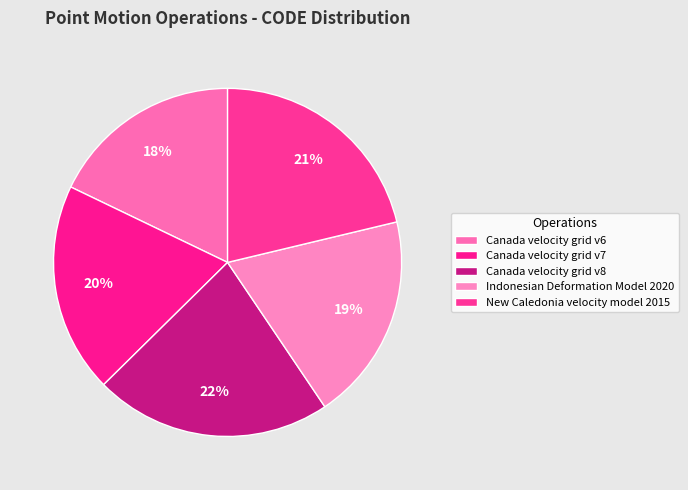

To the nearest percent, what portion does Canada velocity grid v8 represent?

22%